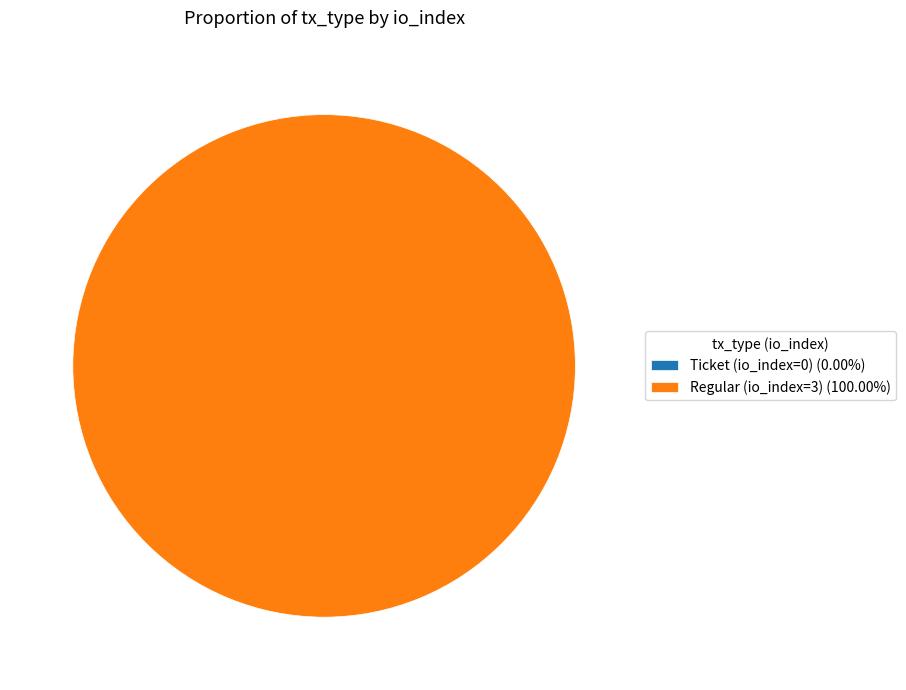

Count the number of slices in the pie.

2